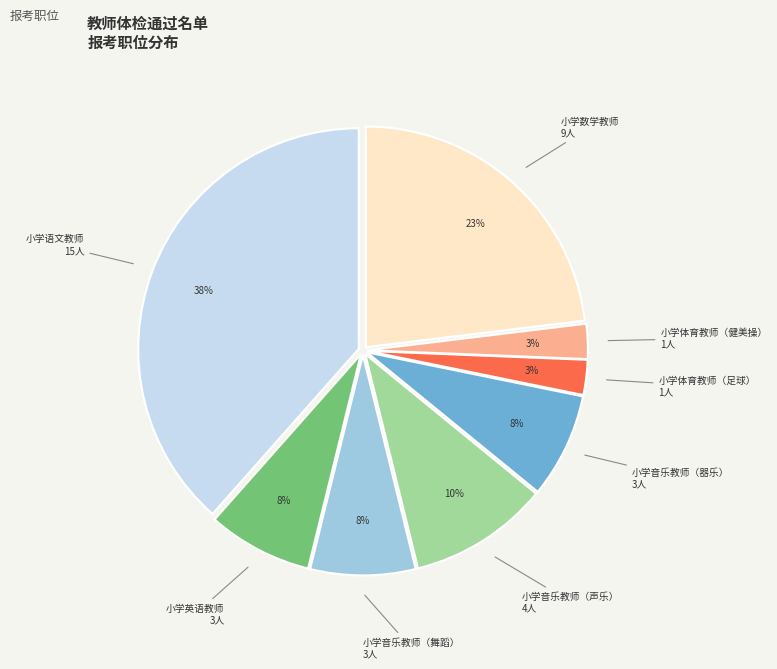

Is there a majority slice in this chart?

No